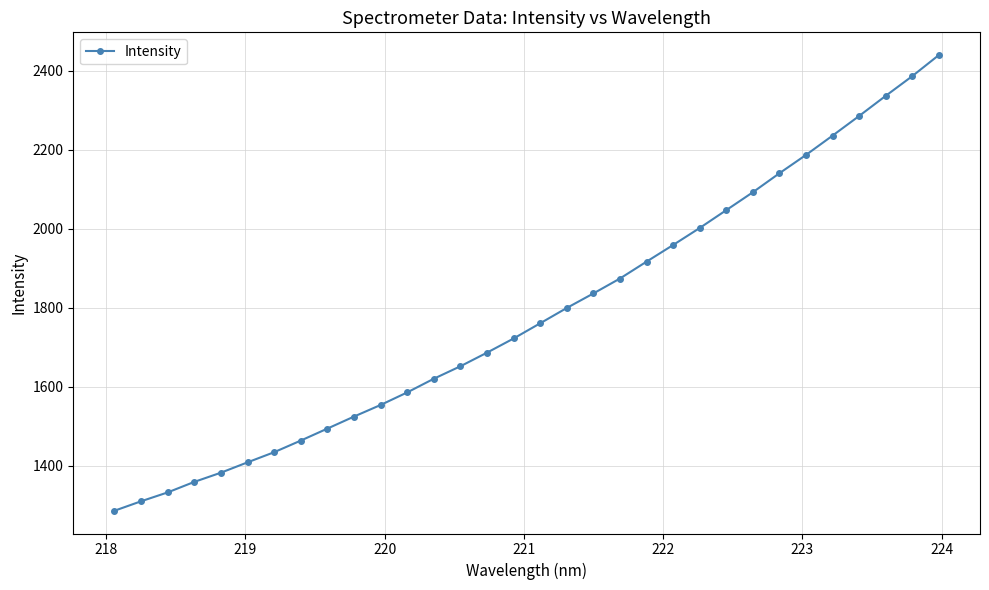

True or false: the data has more than 2 interior local peaks.

False